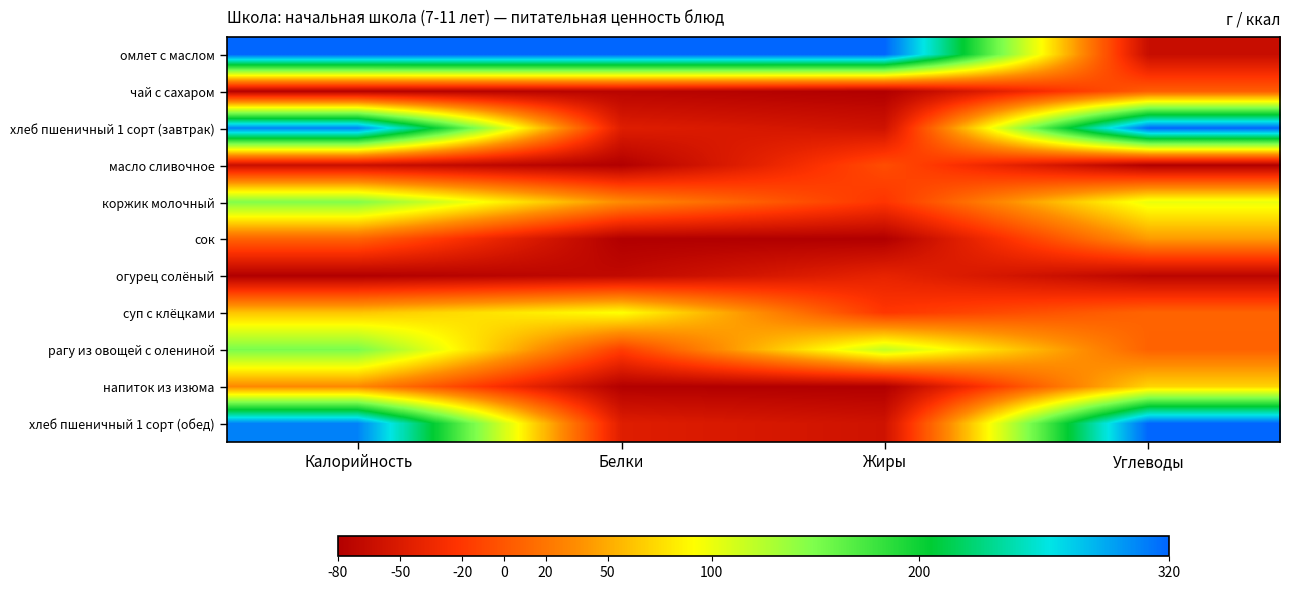

At which category is the sum across all series the highest?

Калорийность